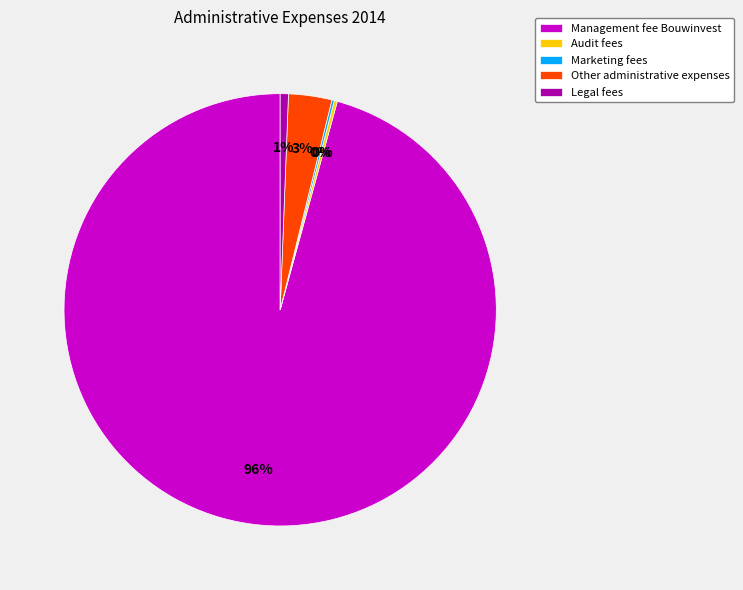

What is the largest slice in the pie chart?

Management fee Bouwinvest